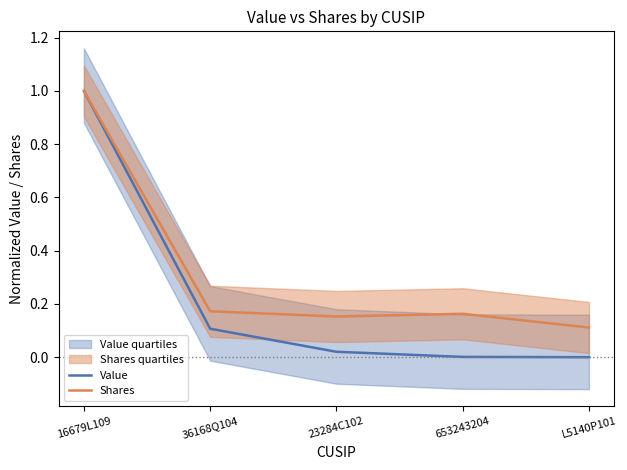

At which category does Shares reach its first local peak?

653243204